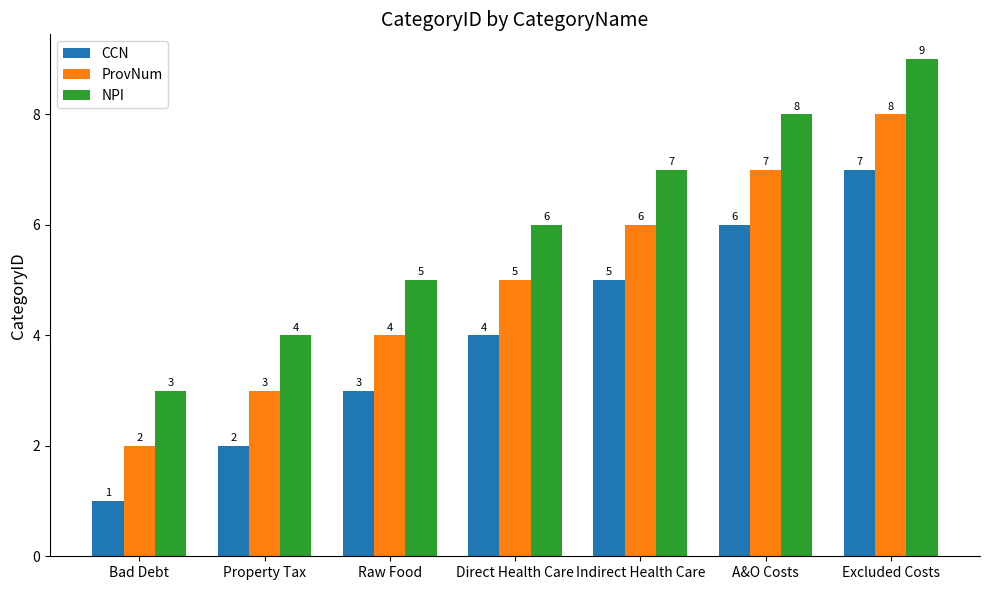

Reading left to right, extract all data points from this chart.

CCN: 1	2	3	4	5	6	7
ProvNum: 2	3	4	5	6	7	8
NPI: 3	4	5	6	7	8	9